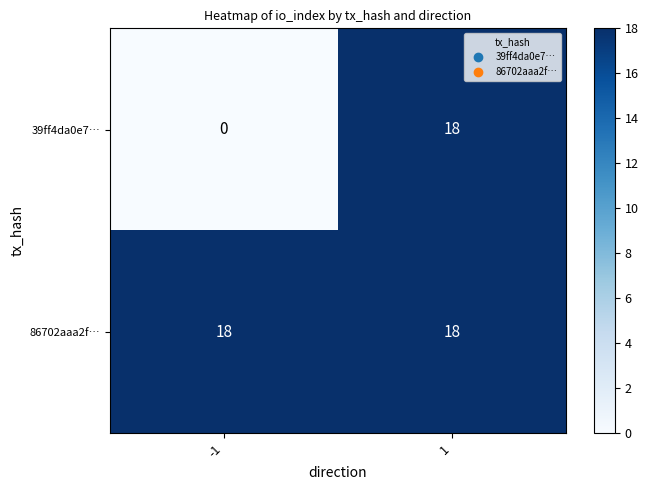

Rank the series at -1 from lowest to highest value.

39ff4da0e7…, 86702aaa2f…